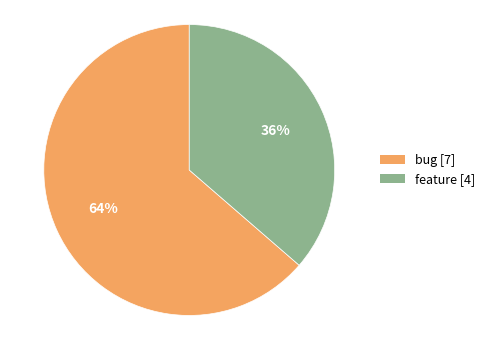

Do bug [7] and feature [4] together represent more than half of the pie?

Yes